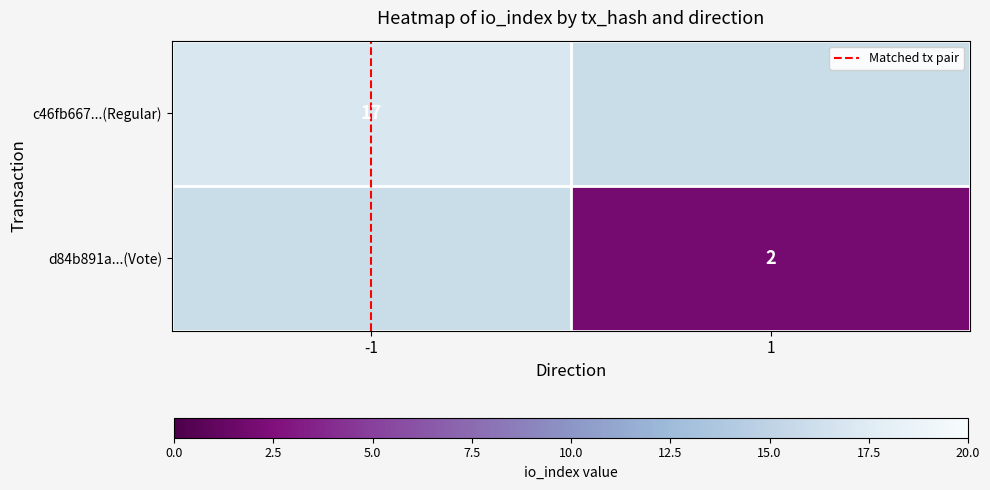

Is the value of Matched tx pair at -1 greater than the value of d84b891a...(Vote) at -1?

No